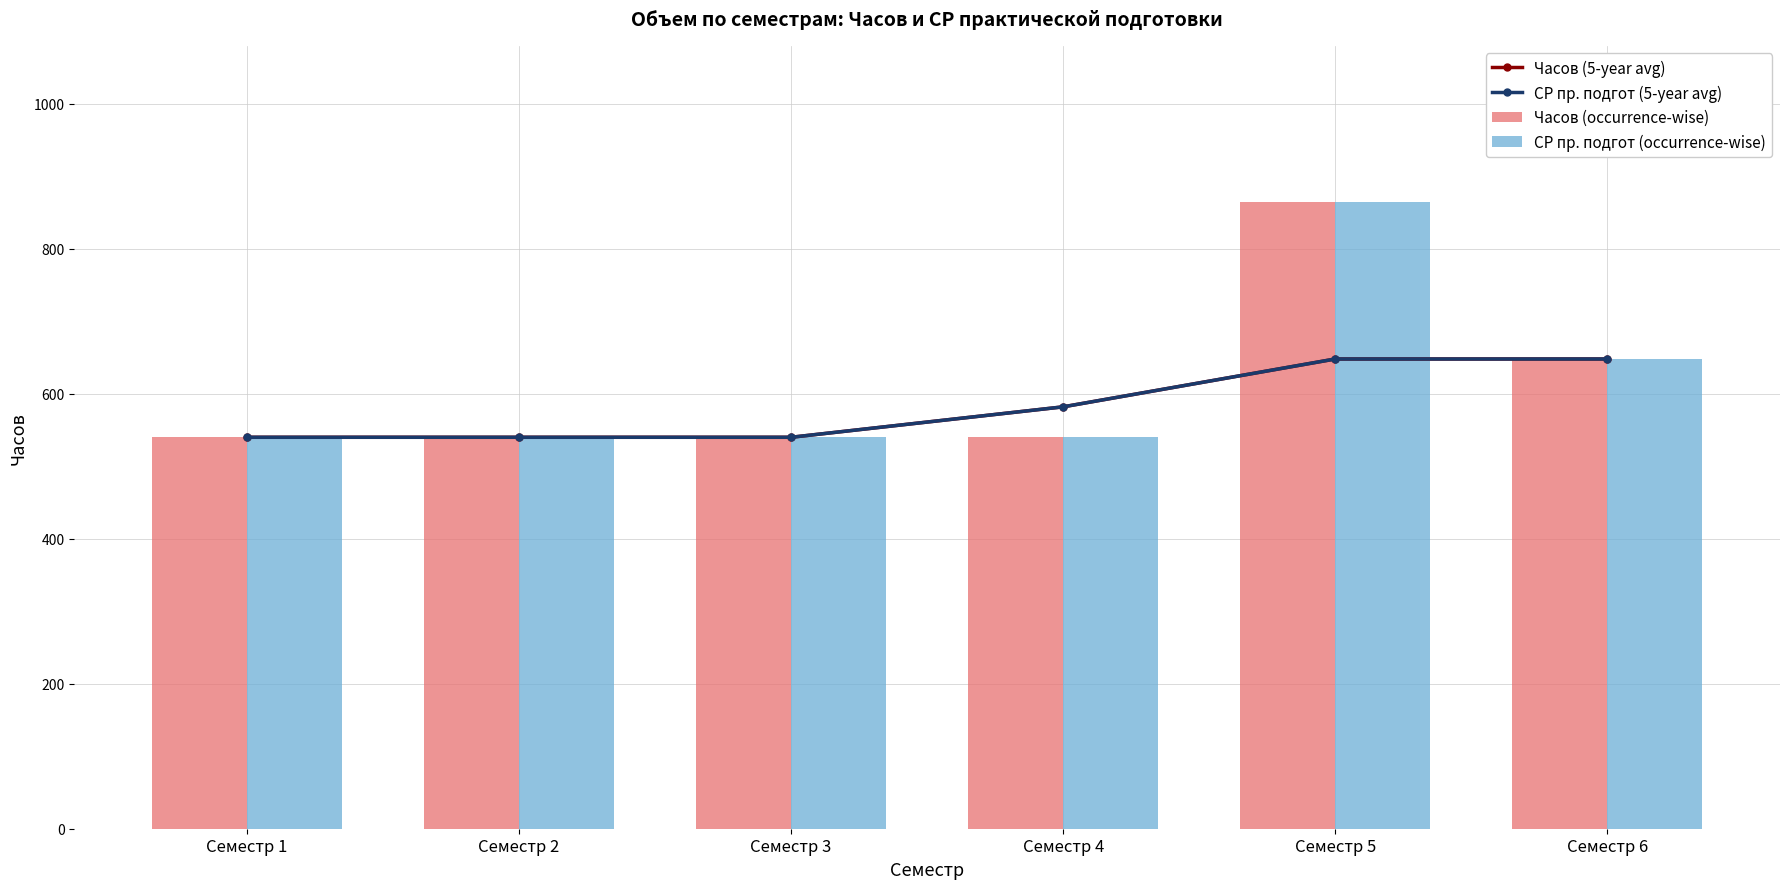

What is the sum of all СР пр. подгот (occurrence-wise) values?

3672